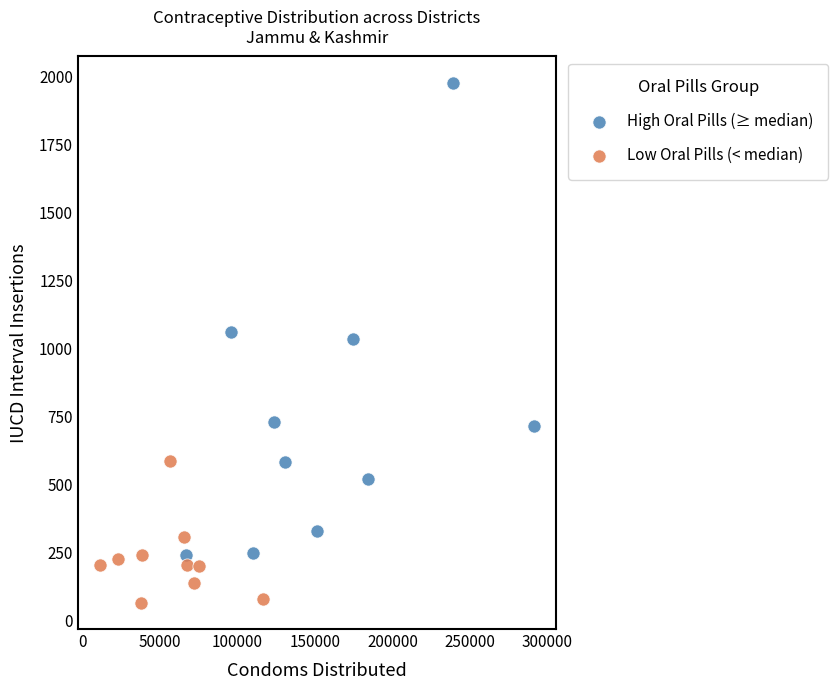

Which series has the widest spread of Y values?

High Oral Pills (≥ median)